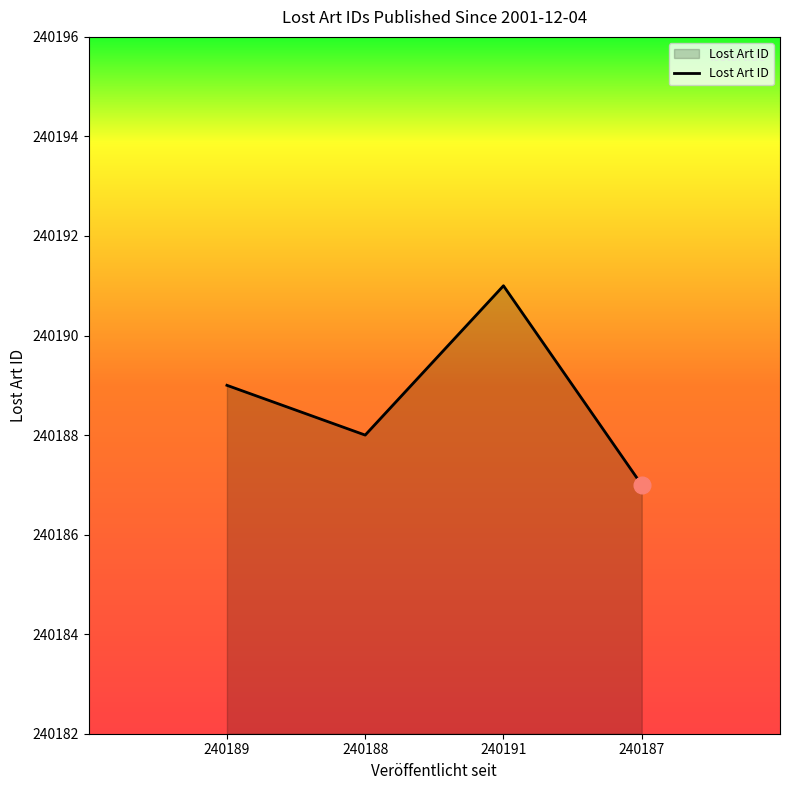

Reading left to right, transcribe all the data shown in this chart.

240189=240189	240188=240188	240191=240191	240187=240187